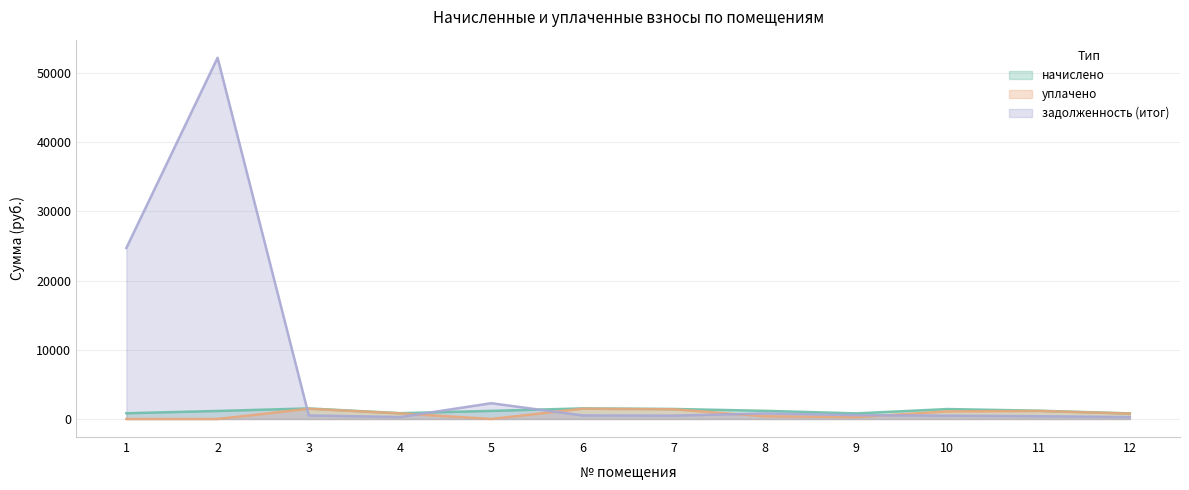

Which series changed the most between 2 and 5?

задолженность (итог)